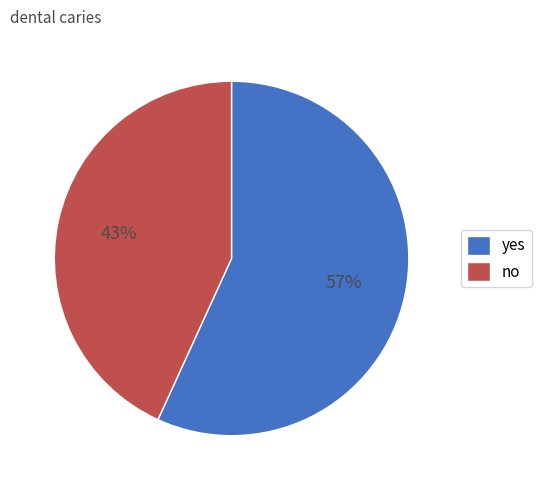

Is the sum of no and yes greater than half?

Yes